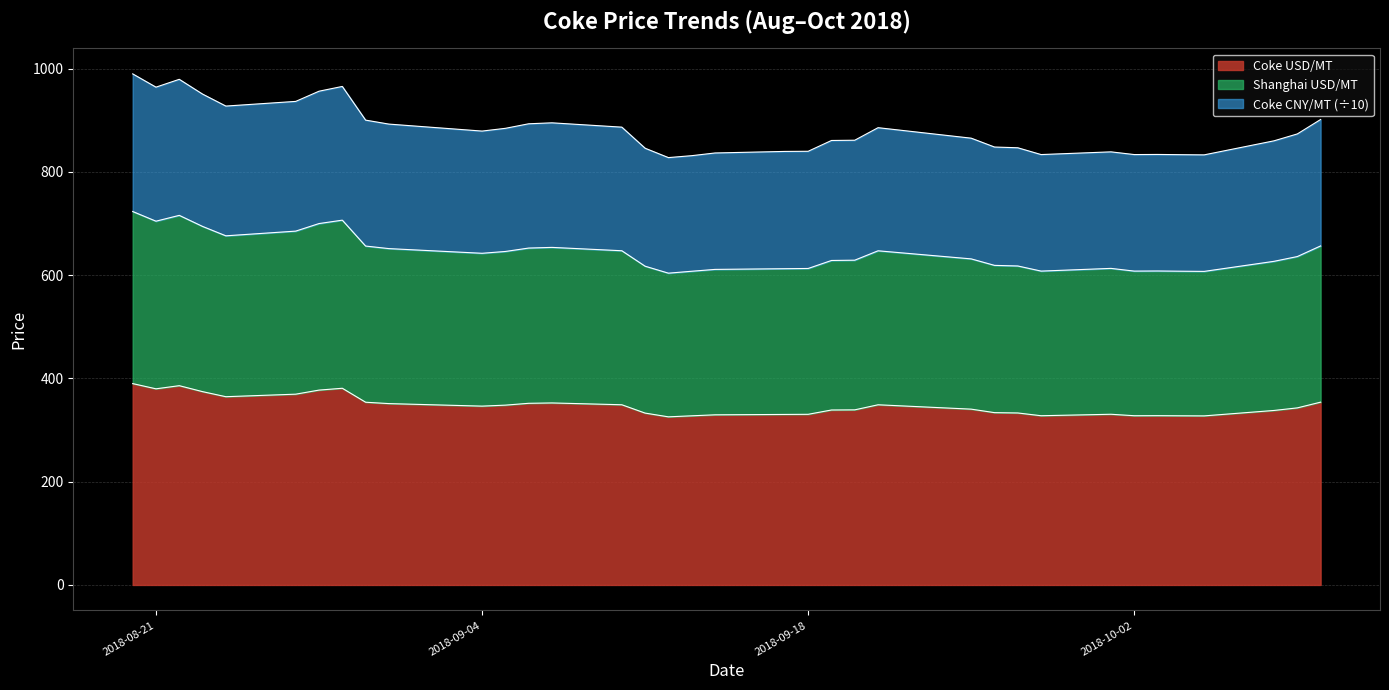

What is the highest value of the Coke USD/MT series?

390.0